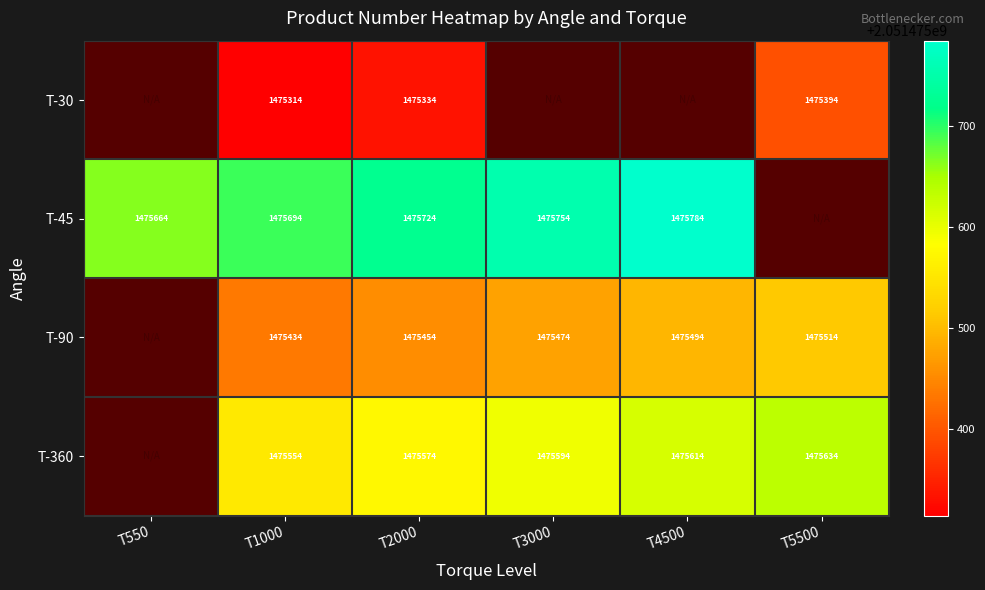

At which label does T-90 first exceed 2051475474?

T4500